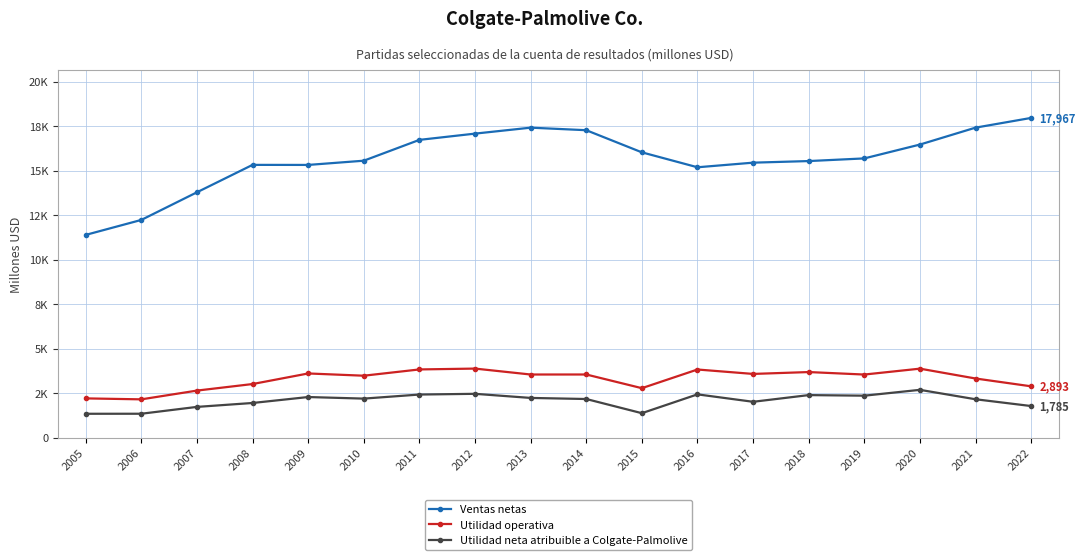

Which series has the largest total across all categories?

Ventas netas